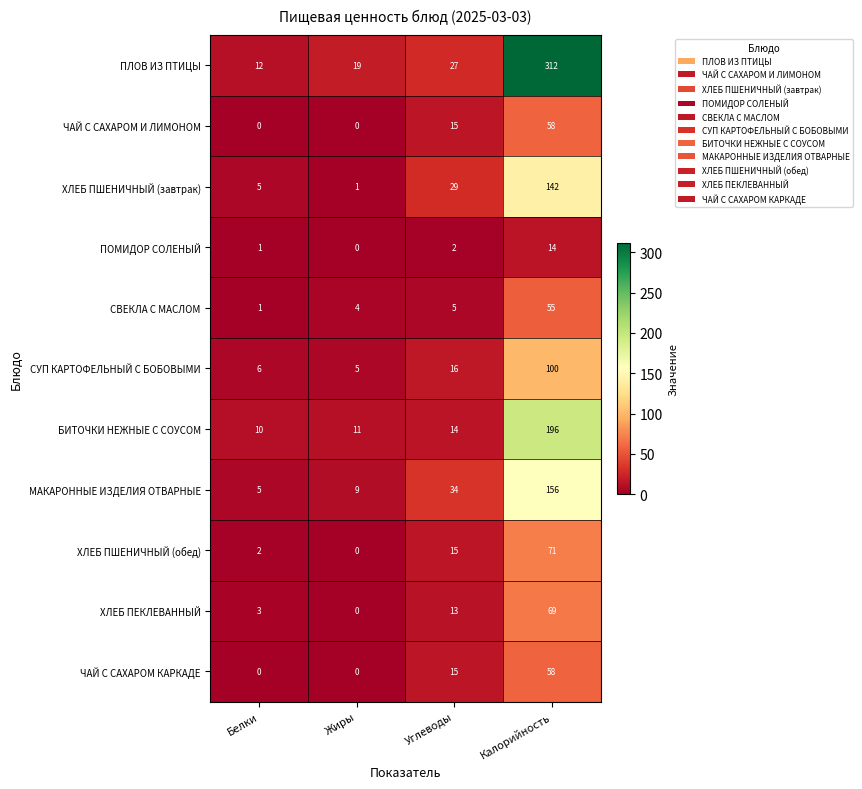

How many data points does each series have?

4